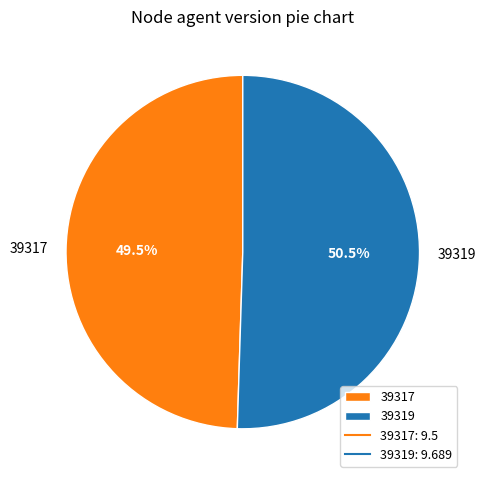

Count the number of slices in the pie.

2